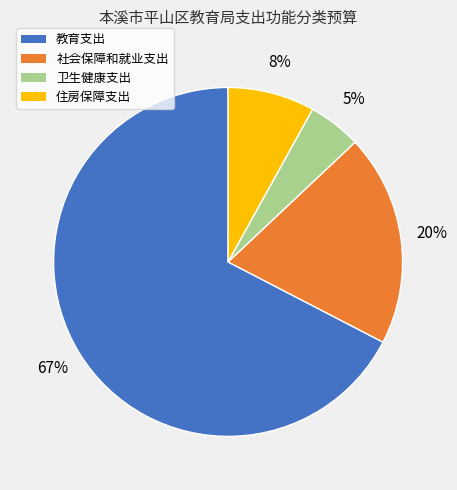

Which slice is the smallest?

卫生健康支出